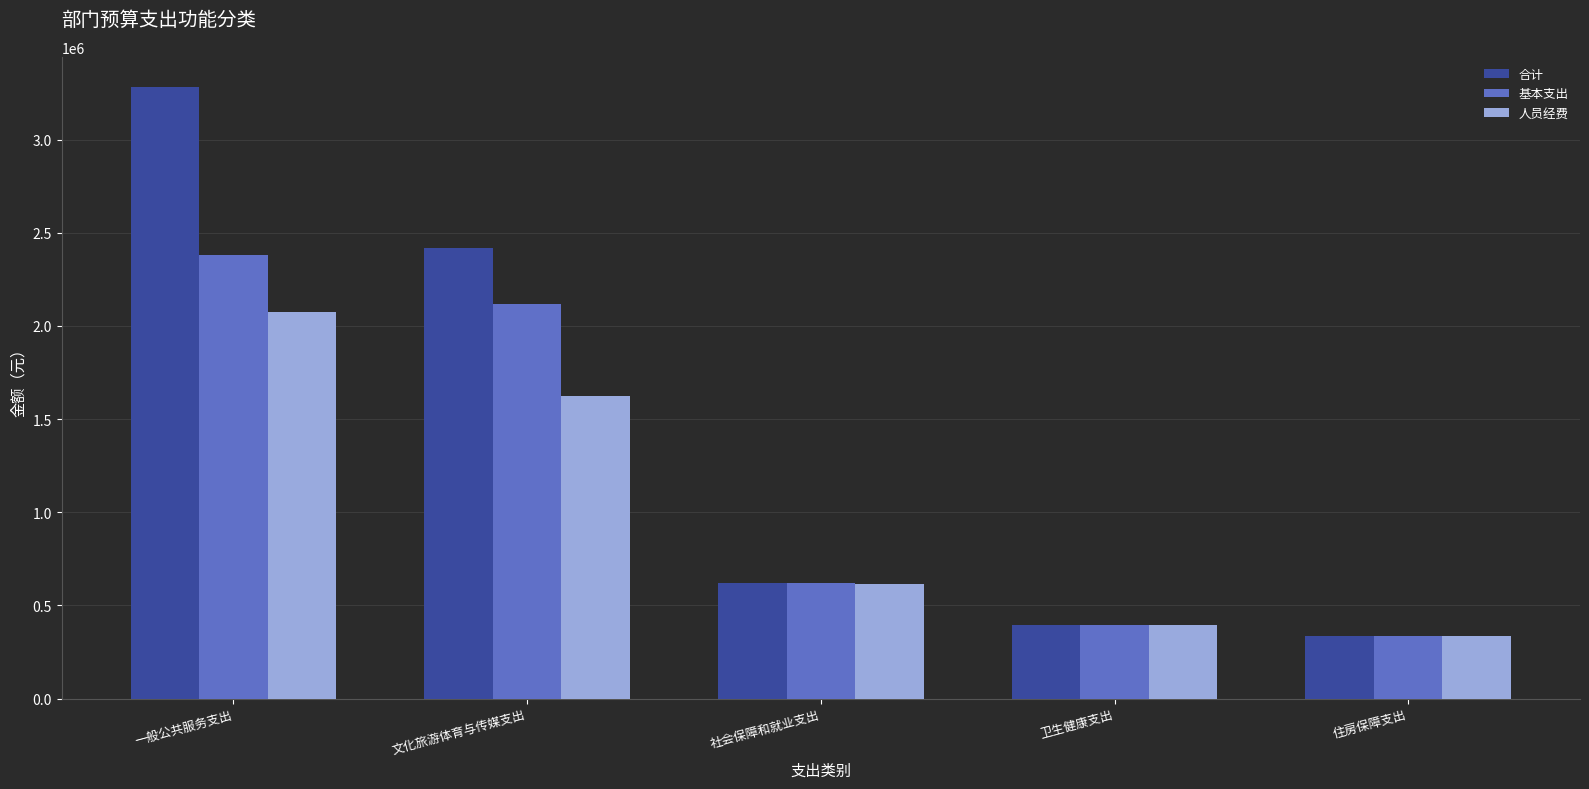

What are all the series names shown in the legend?

合计, 基本支出, 人员经费